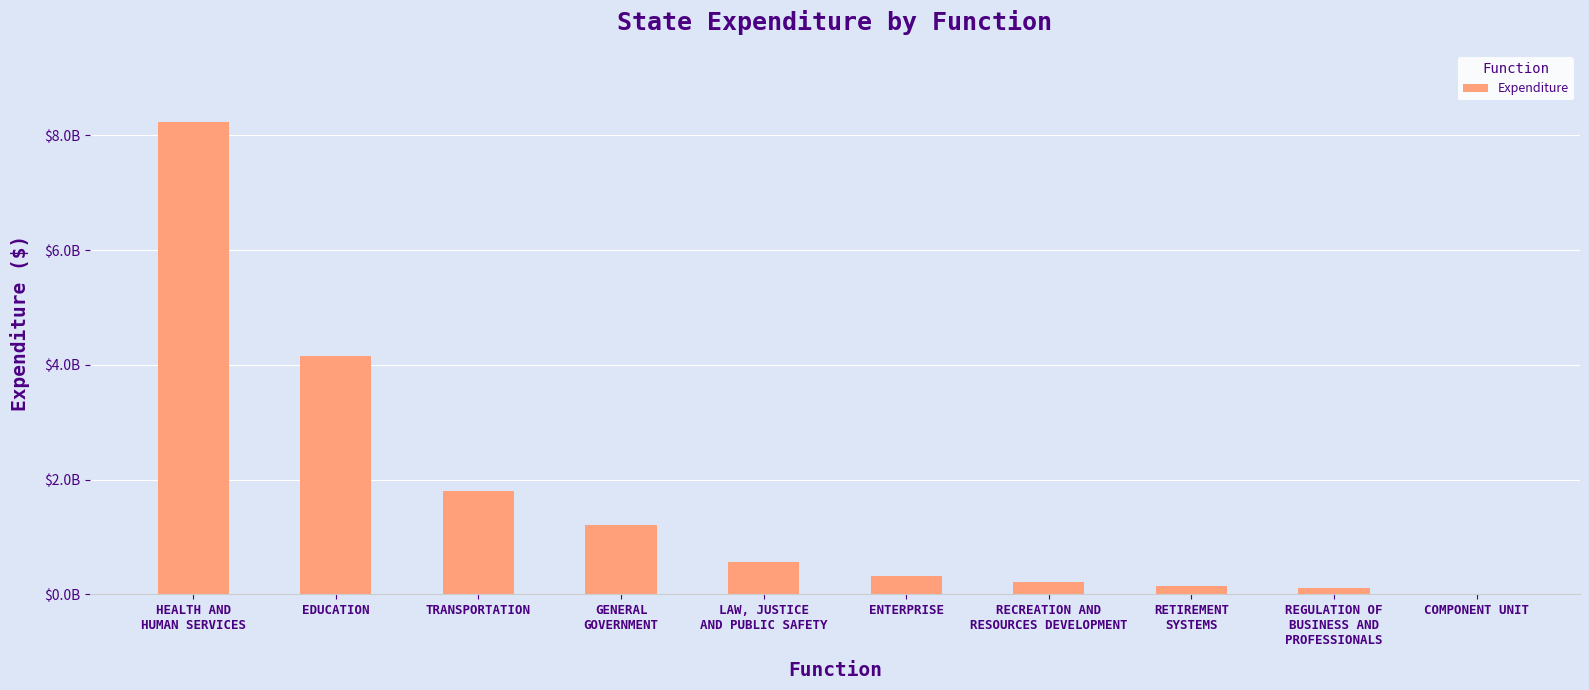

What is the average value?

1678765251.3